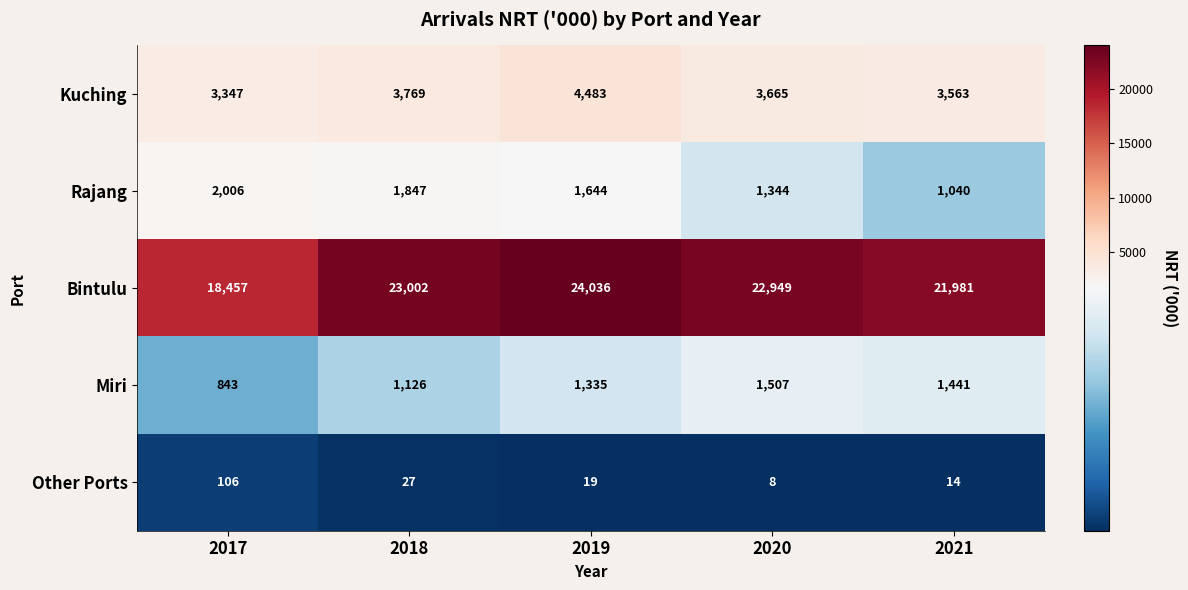

How many data points does each series have?

5